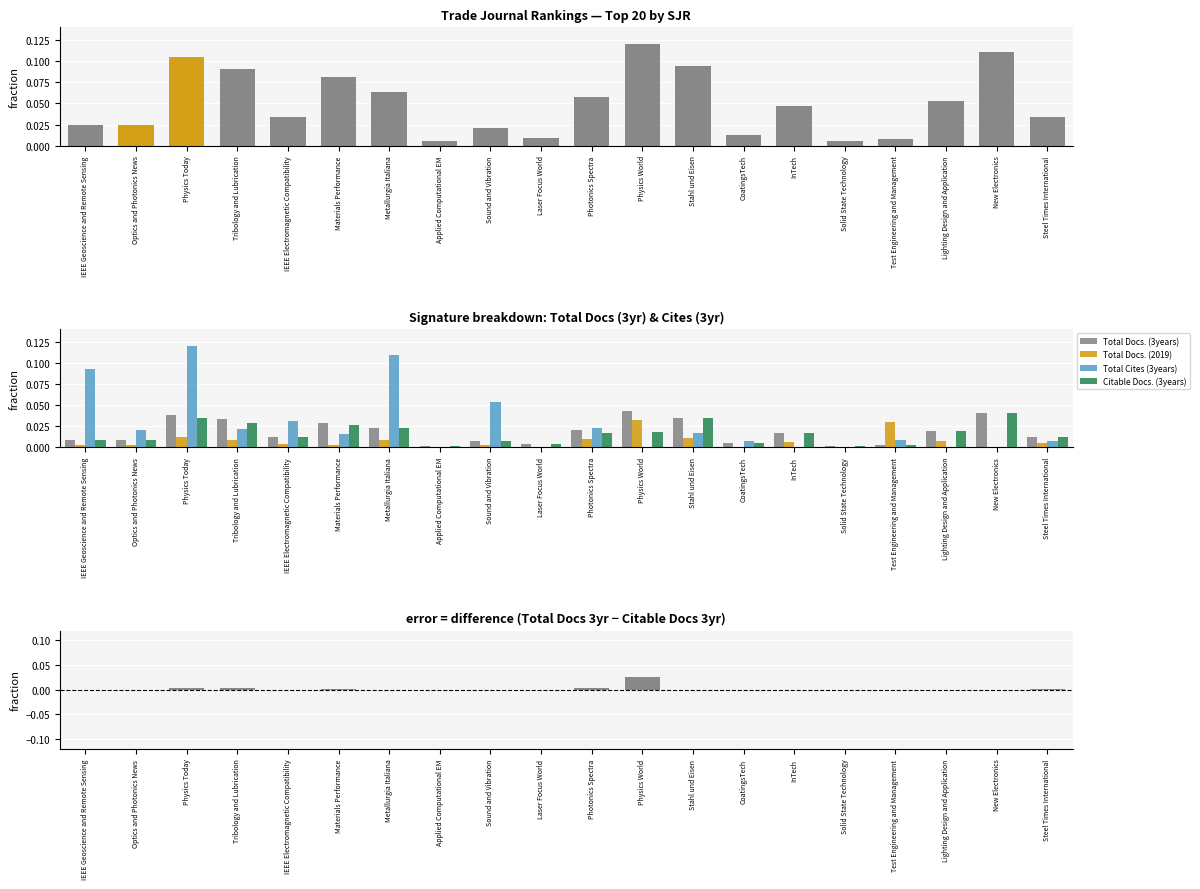

What is the total value across all series at New Electronics?

0.1